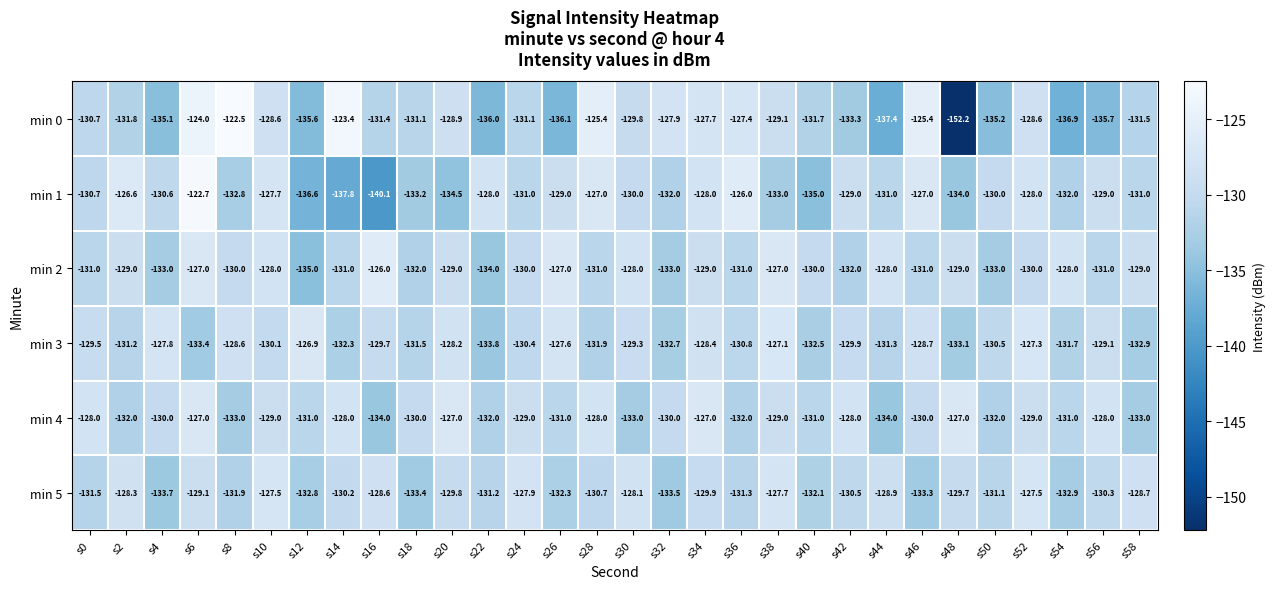

What is the difference between the maximum and minimum values in the min 1 series?

17.4